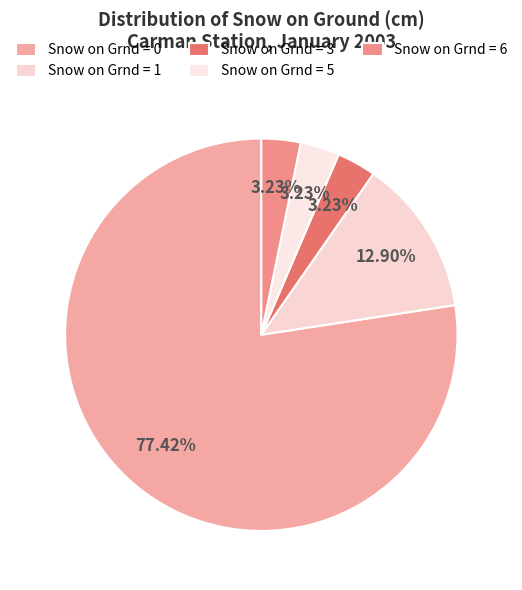

Which has a higher value, Snow on Grnd = 6 or Snow on Grnd = 1?

Snow on Grnd = 1